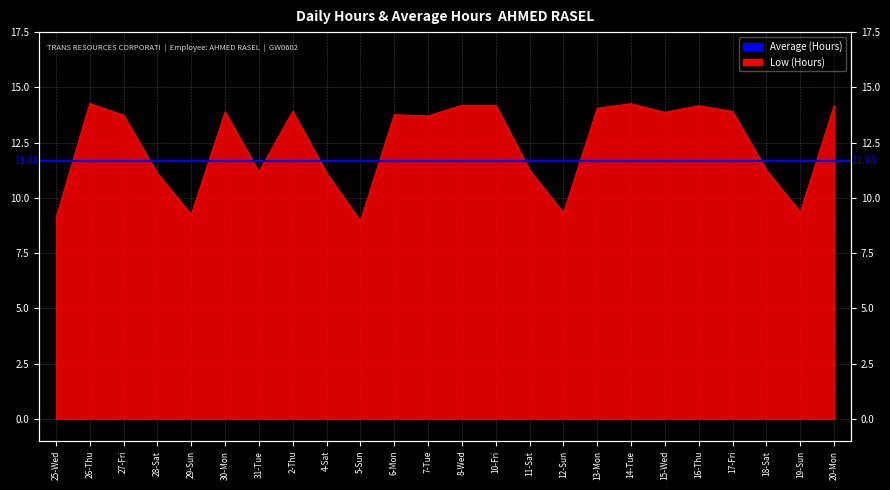

What is the label of the 16th point from the left?

12-Sun